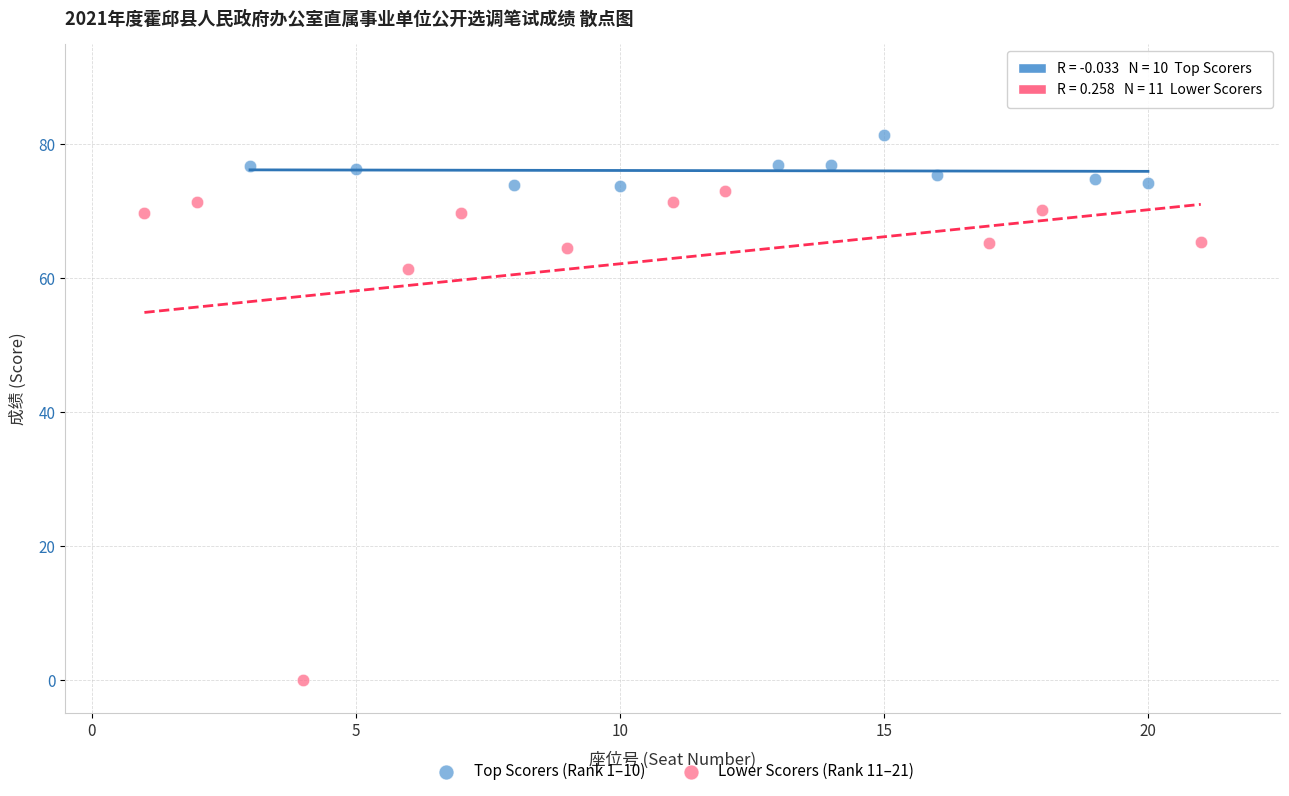

Which series reaches the maximum Y coordinate?

Top Scorers (Rank 1–10)